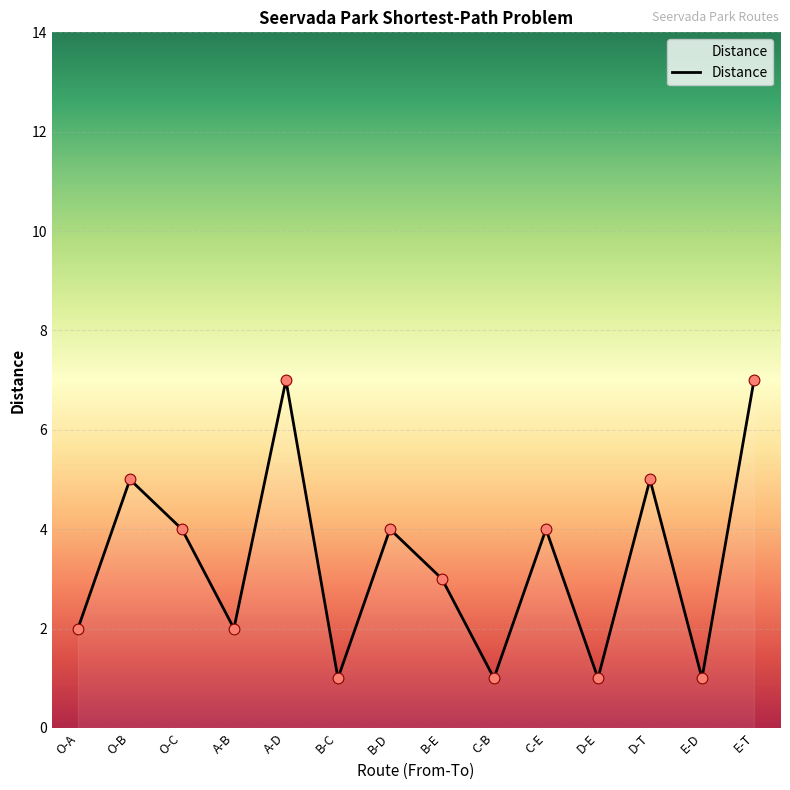

Which has a higher value, O-B or A-D?

A-D